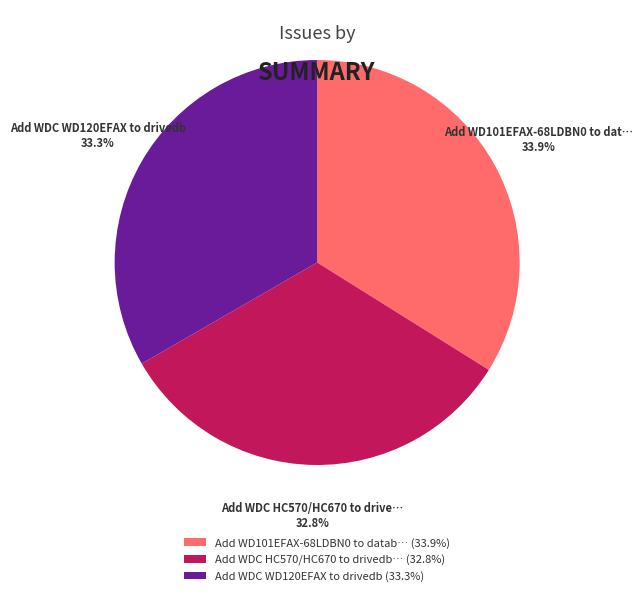

How many segments does this pie chart have?

3